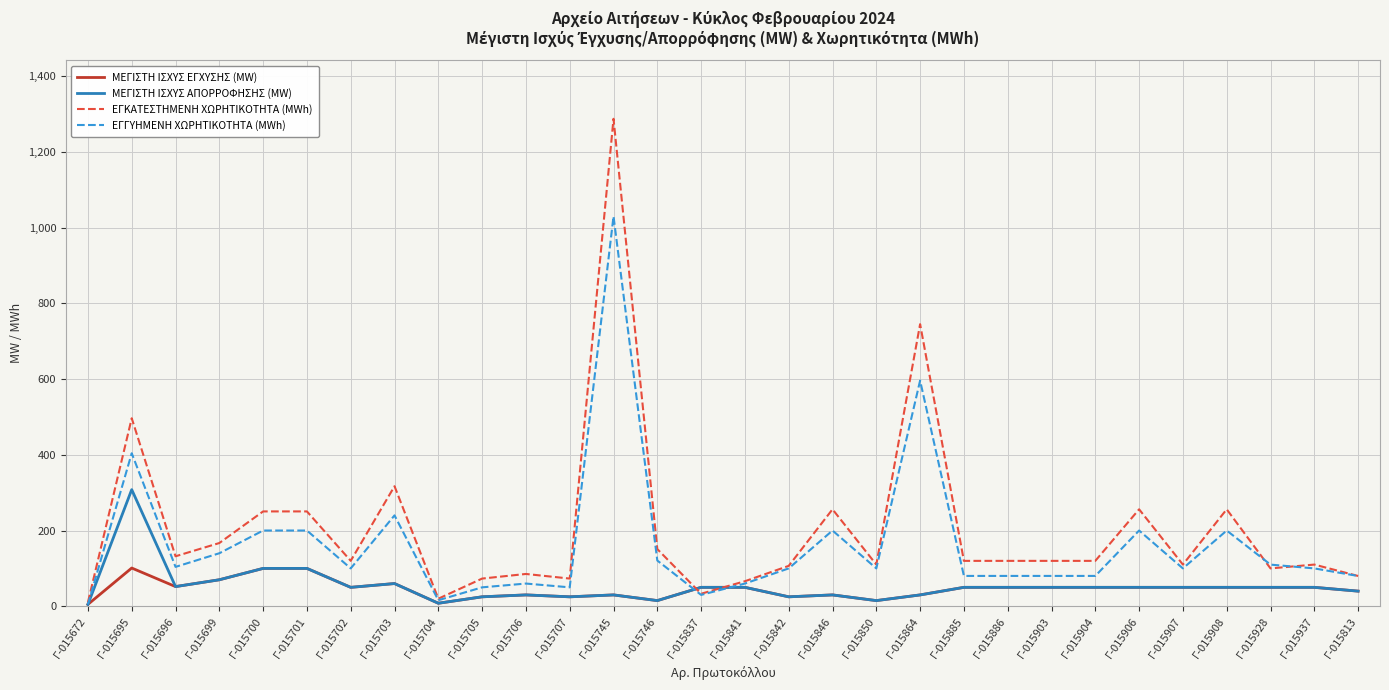

Is it true that ΕΓΚΑΤΕΣΤΗΜΕΝΗ ΧΩΡΗΤΙΚΟΤΗΤΑ (MWh) equals 341.1 at Γ-015846?

False